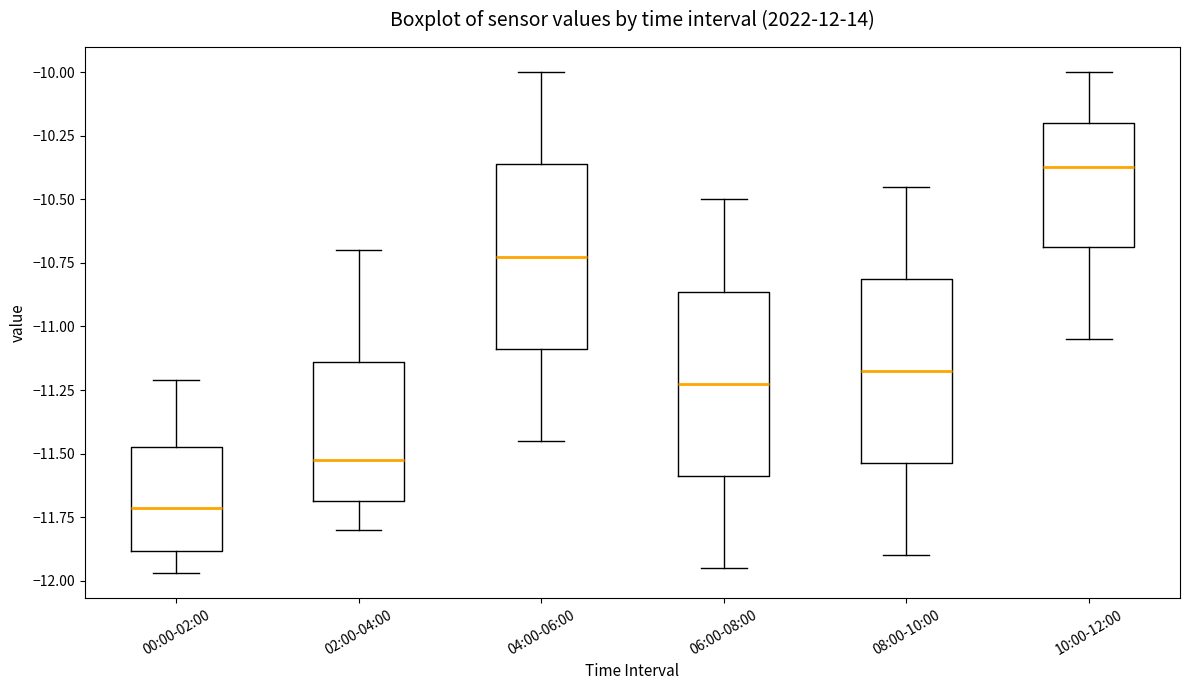

Reading left to right, read every box against the y-axis: the position of its median line, the range the box covers, and the ends of its whiskers. The values are not printed on the chart, so give them approximately, as read against the axis.

00:00-02:00: median -11.70, box -11.90 to -11.45, whiskers -11.95 to -11.20
02:00-04:00: median -11.50, box -11.70 to -11.15, whiskers -11.80 to -10.70
04:00-06:00: median -10.70, box -11.10 to -10.35, whiskers -11.45 to -10.00
06:00-08:00: median -11.20, box -11.60 to -10.85, whiskers -11.95 to -10.50
08:00-10:00: median -11.15, box -11.55 to -10.80, whiskers -11.90 to -10.45
10:00-12:00: median -10.35, box -10.70 to -10.20, whiskers -11.05 to -10.00